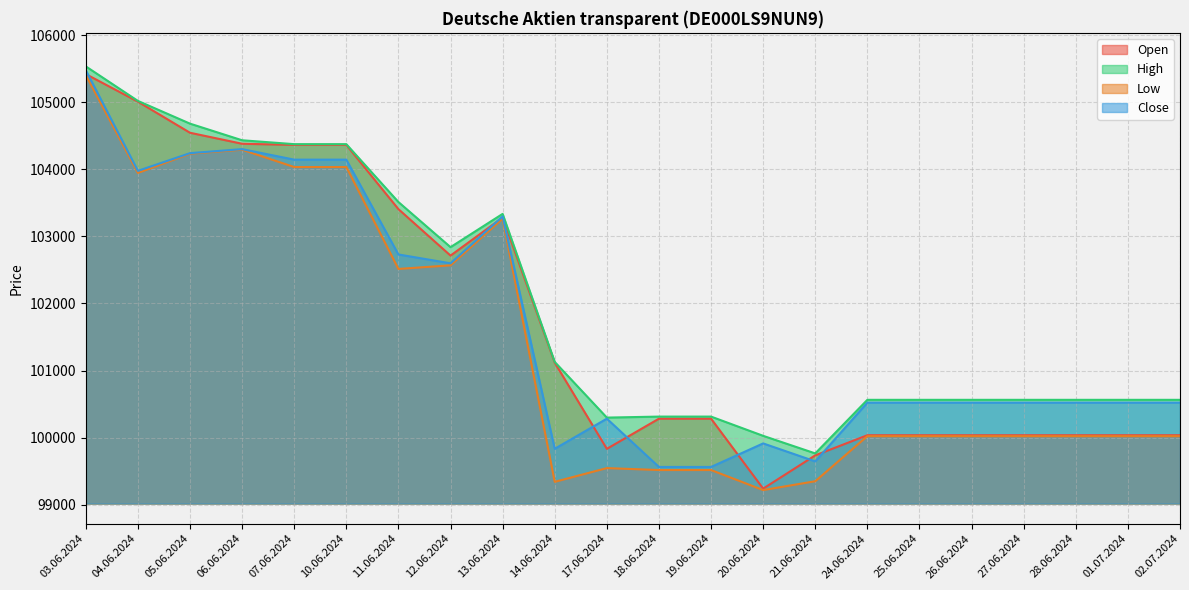

At which label is Low closest to 102312?

11.06.2024